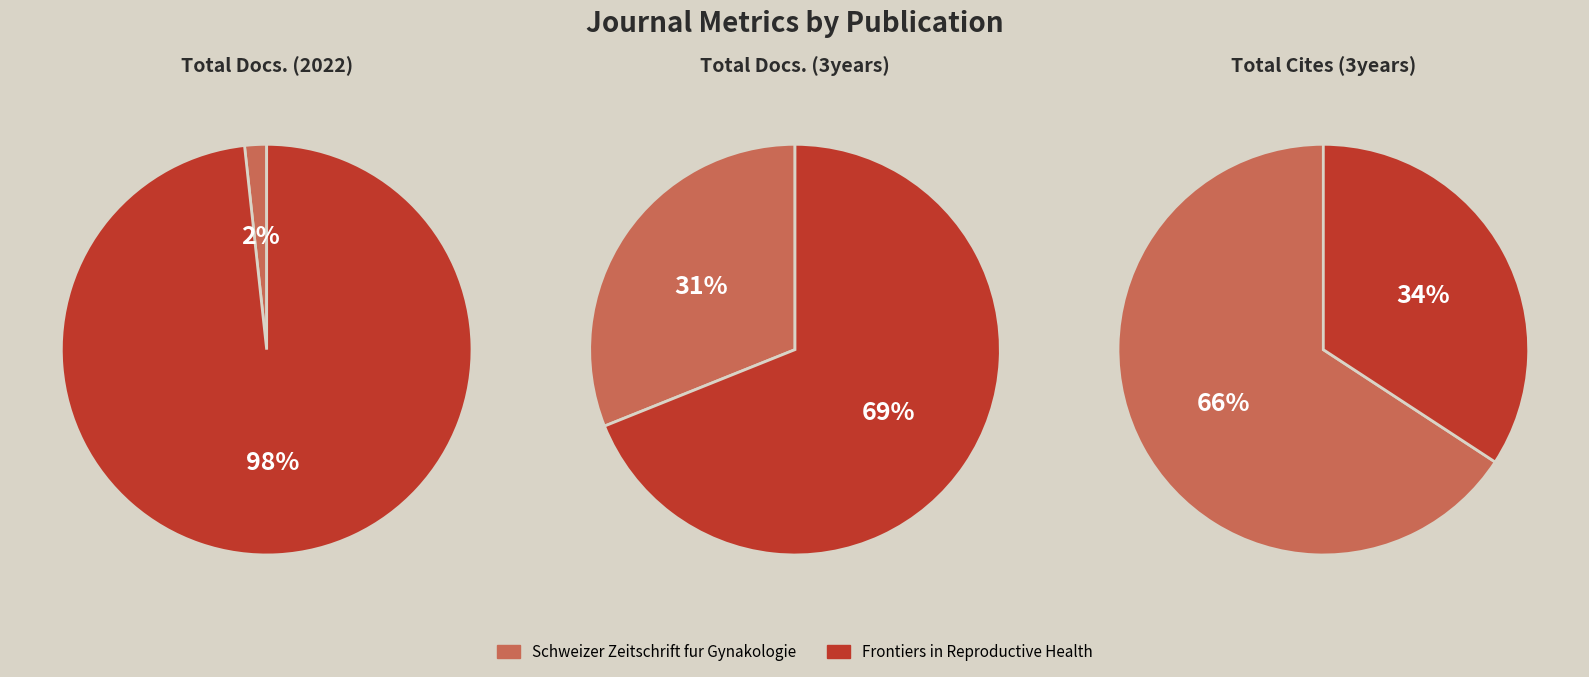

Is it true that Schweizer Zeitschrift fur Gynakologie is 66% of the pie?

True